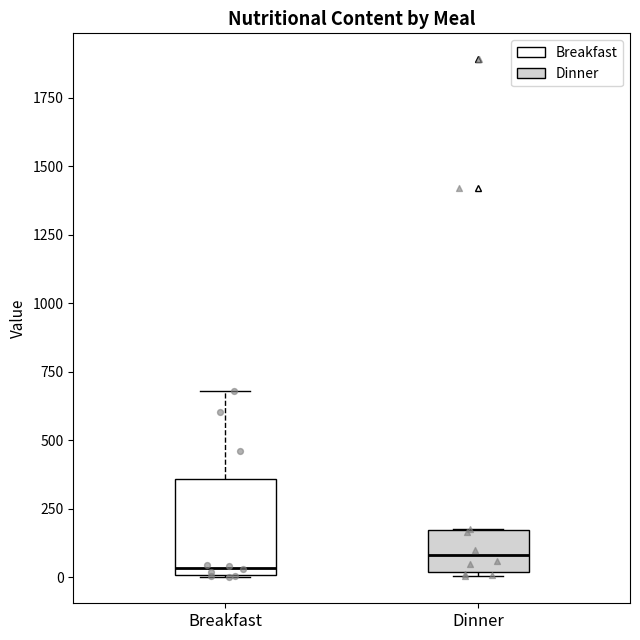

Reading left to right, transcribe this box plot: for each box, give where its median line is, the range the box spans, and where its two whiskers end, as read against the y-axis. The values are not printed on the chart, so give them approximately, as read against the axis.

Breakfast: median 50, box 0 to 350, whiskers 0 to 700
Dinner: median 100, box 0 to 150, whiskers 0 to 200